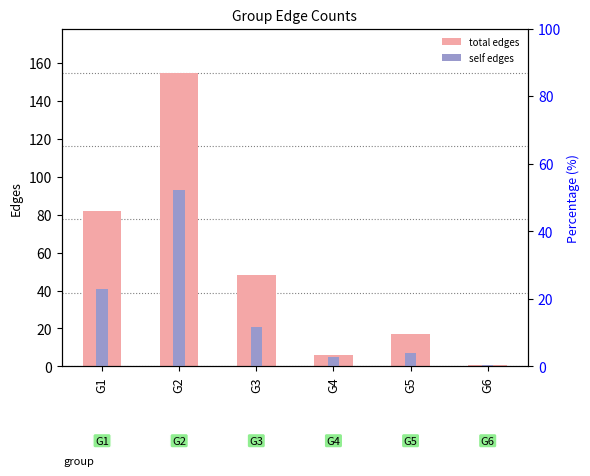

Reading left to right, list all the values displayed in this chart.

total edges: 82	155	48	6	17	1
self edges: 41	93	21	5	7	1